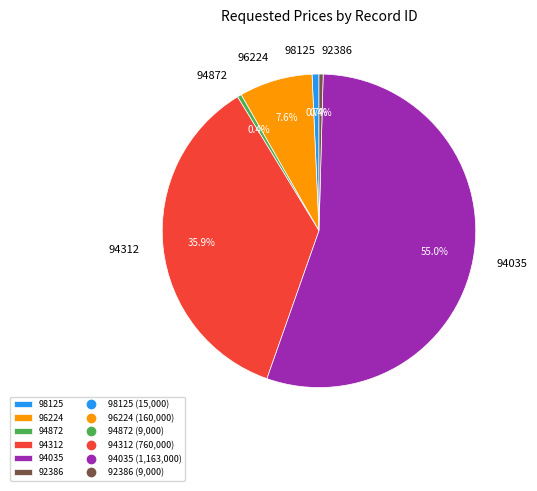

To the nearest percent, what is the difference between the largest and smallest slice percentages?

55%